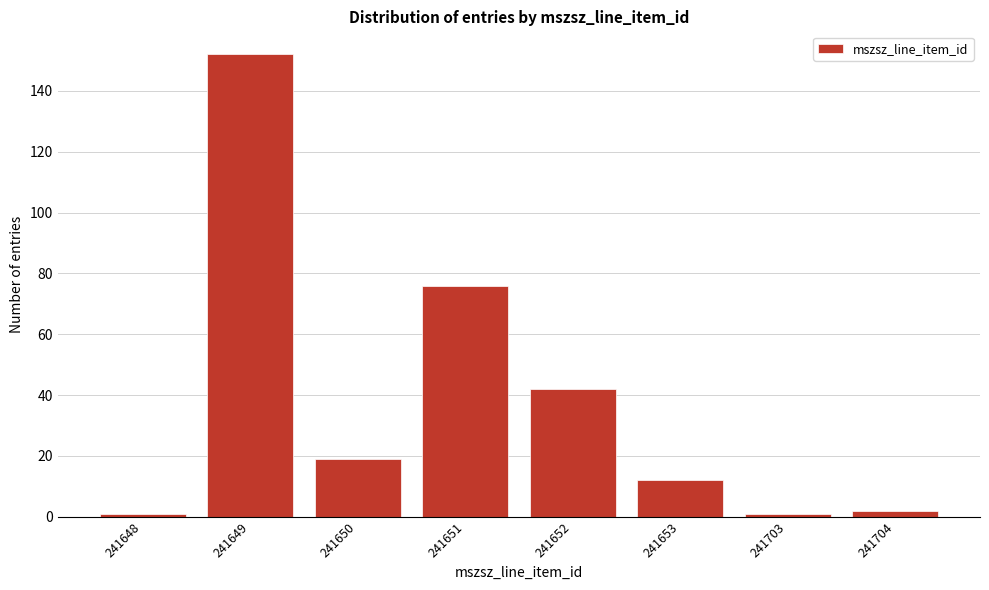

Reading left to right, what are all the values shown in this chart?

241648=1	241649=152	241650=19	241651=76	241652=42	241653=12	241703=1	241704=2